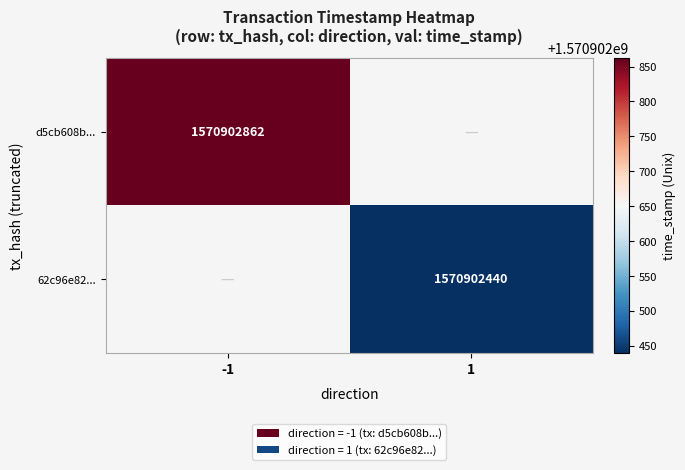

Is it true that 62c96e82... equals 2056262002 at 1?

False